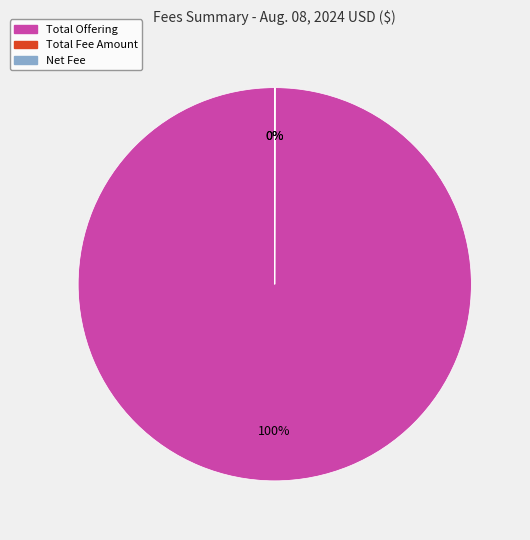

Does any single category account for the majority?

Yes